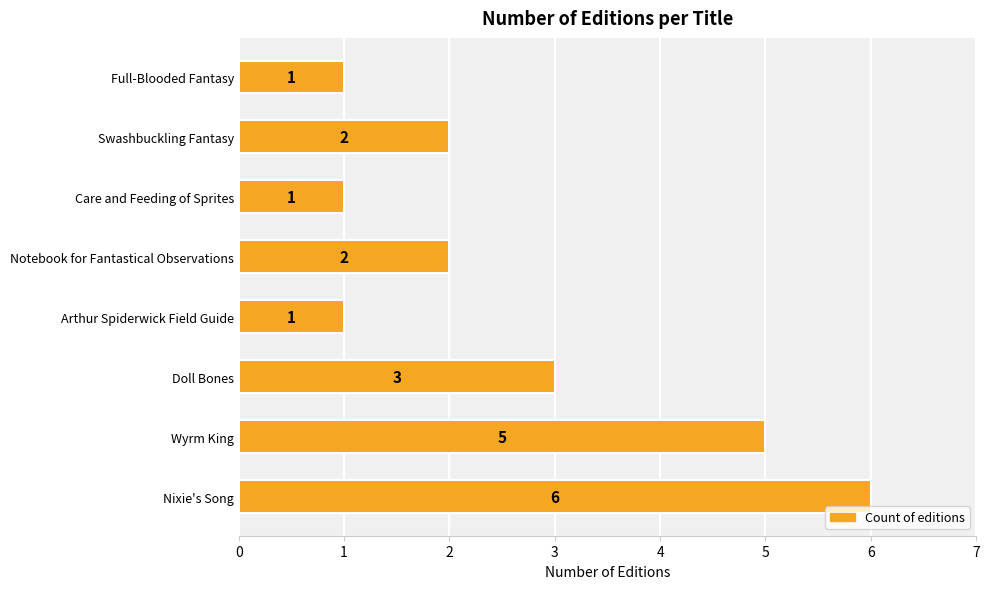

How many series are shown in this chart?

1